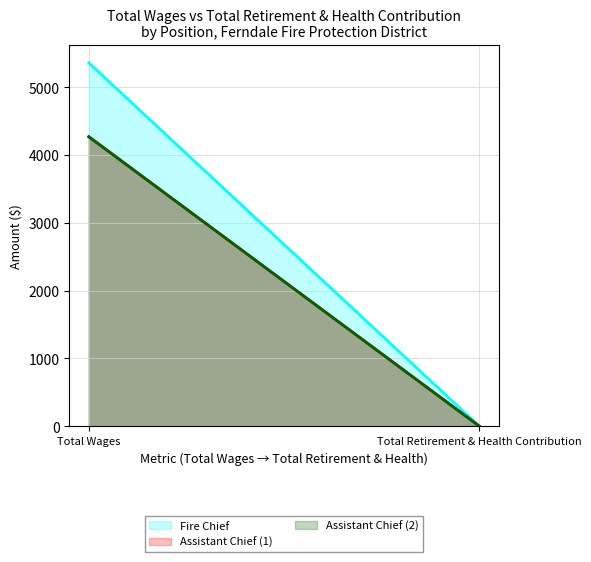

Which series has the largest range (max minus min)?

Fire Chief